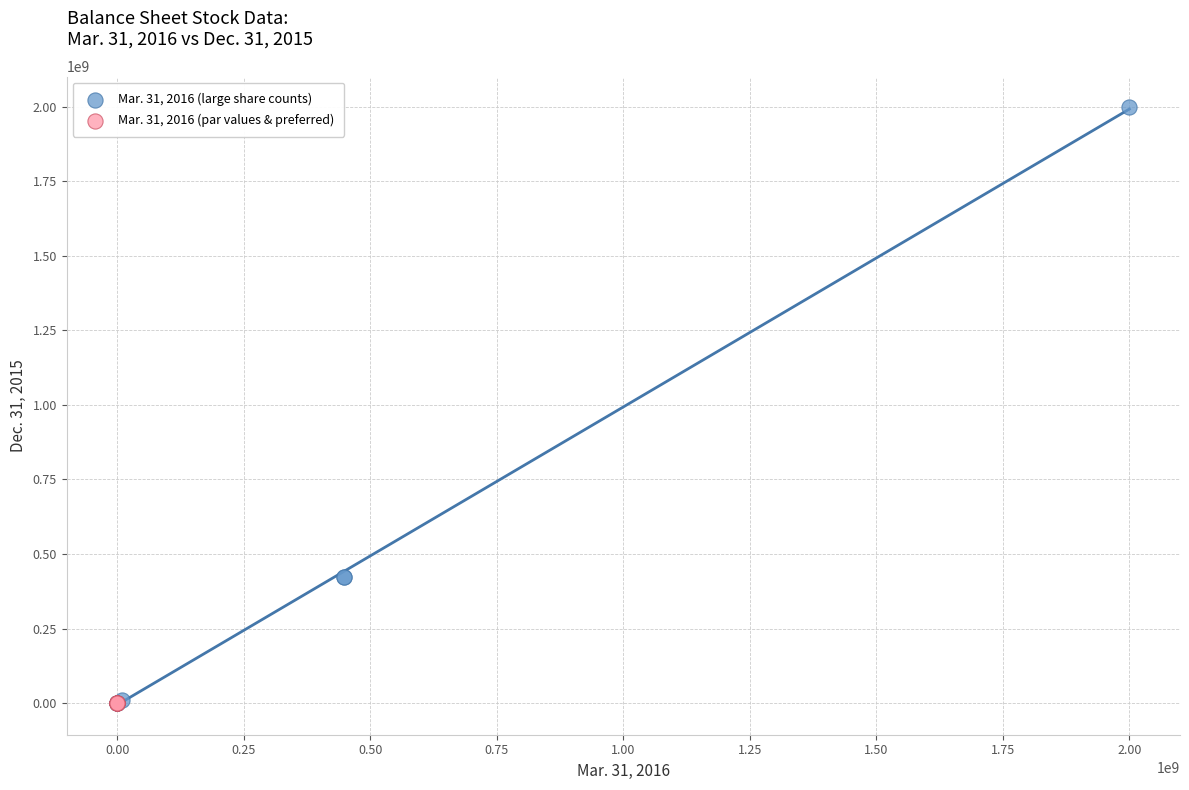

What are all the series names shown in the legend?

Mar. 31, 2016 (large share counts), Mar. 31, 2016 (par values & preferred)